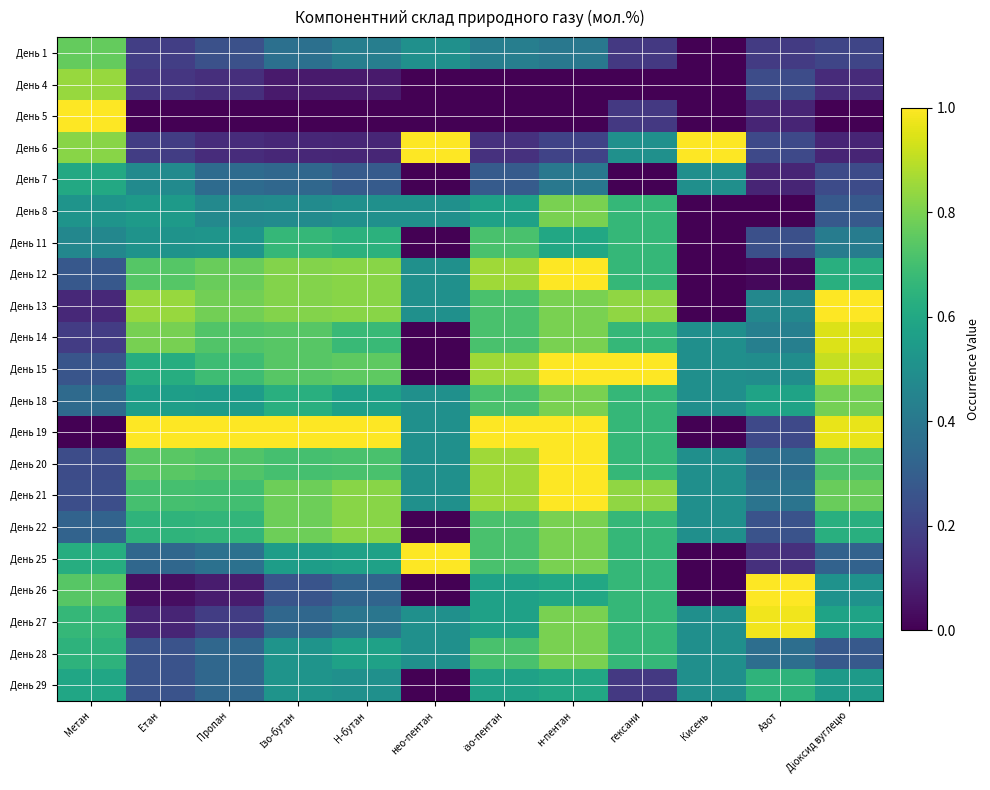

At which category does the chart reach its peak across all series?

Метан